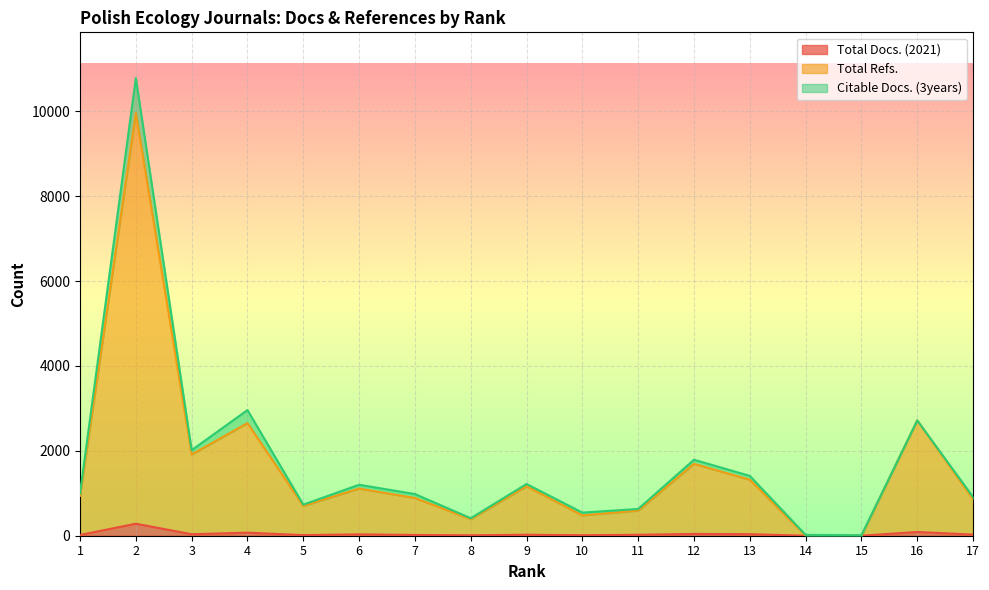

Read the Total Docs. (2021) value at 9, to the nearest 10.

20